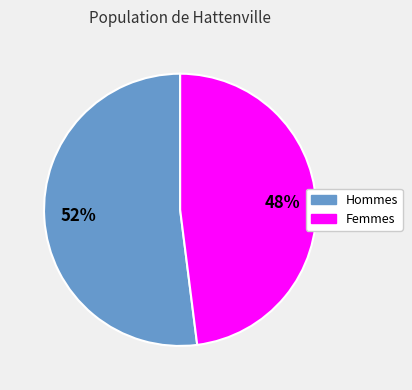

To the nearest percent, what is the difference between the largest and smallest slice percentages?

4%